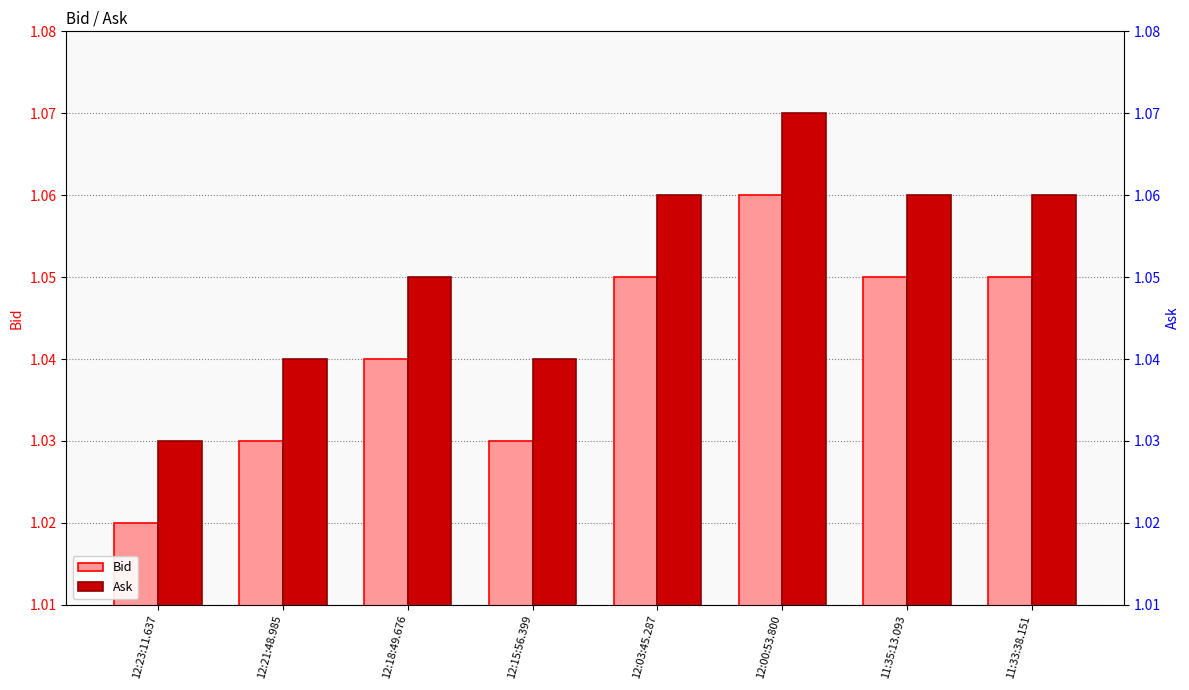

What position from the right is 12:23:11.637?

8